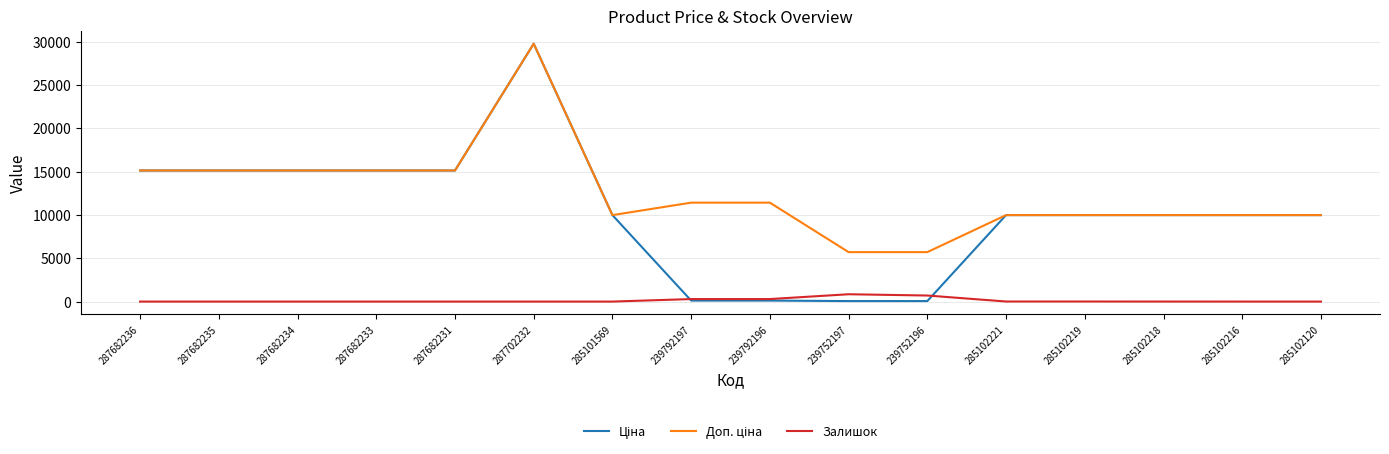

Is it true that Залишок equals 0.0 at 287682233?

True